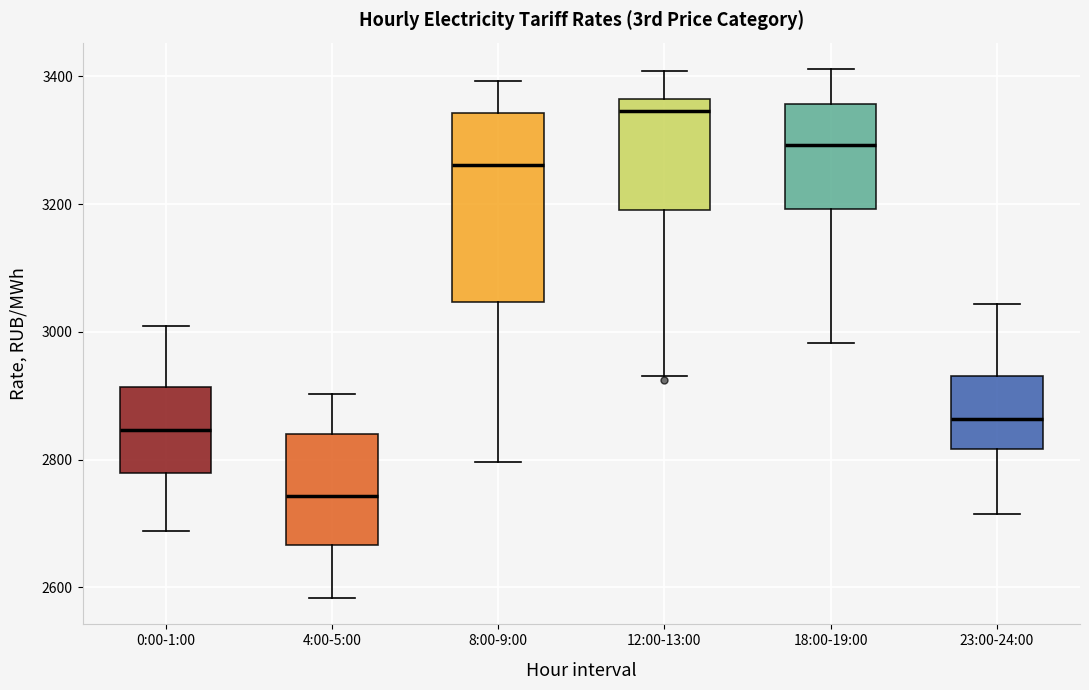

Reading left to right, read every box against the y-axis: the position of its median line, the range the box covers, and the ends of its whiskers. The values are not printed on the chart, so give them approximately, as read against the axis.

0:00-1:00: median 2840, box 2780 to 2920, whiskers 2680 to 3000
4:00-5:00: median 2740, box 2660 to 2840, whiskers 2580 to 2900
8:00-9:00: median 3260, box 3040 to 3340, whiskers 2800 to 3400
12:00-13:00: median 3340, box 3200 to 3360, whiskers 2940 to 3400
18:00-19:00: median 3300, box 3200 to 3360, whiskers 2980 to 3420
23:00-24:00: median 2860, box 2820 to 2940, whiskers 2720 to 3040